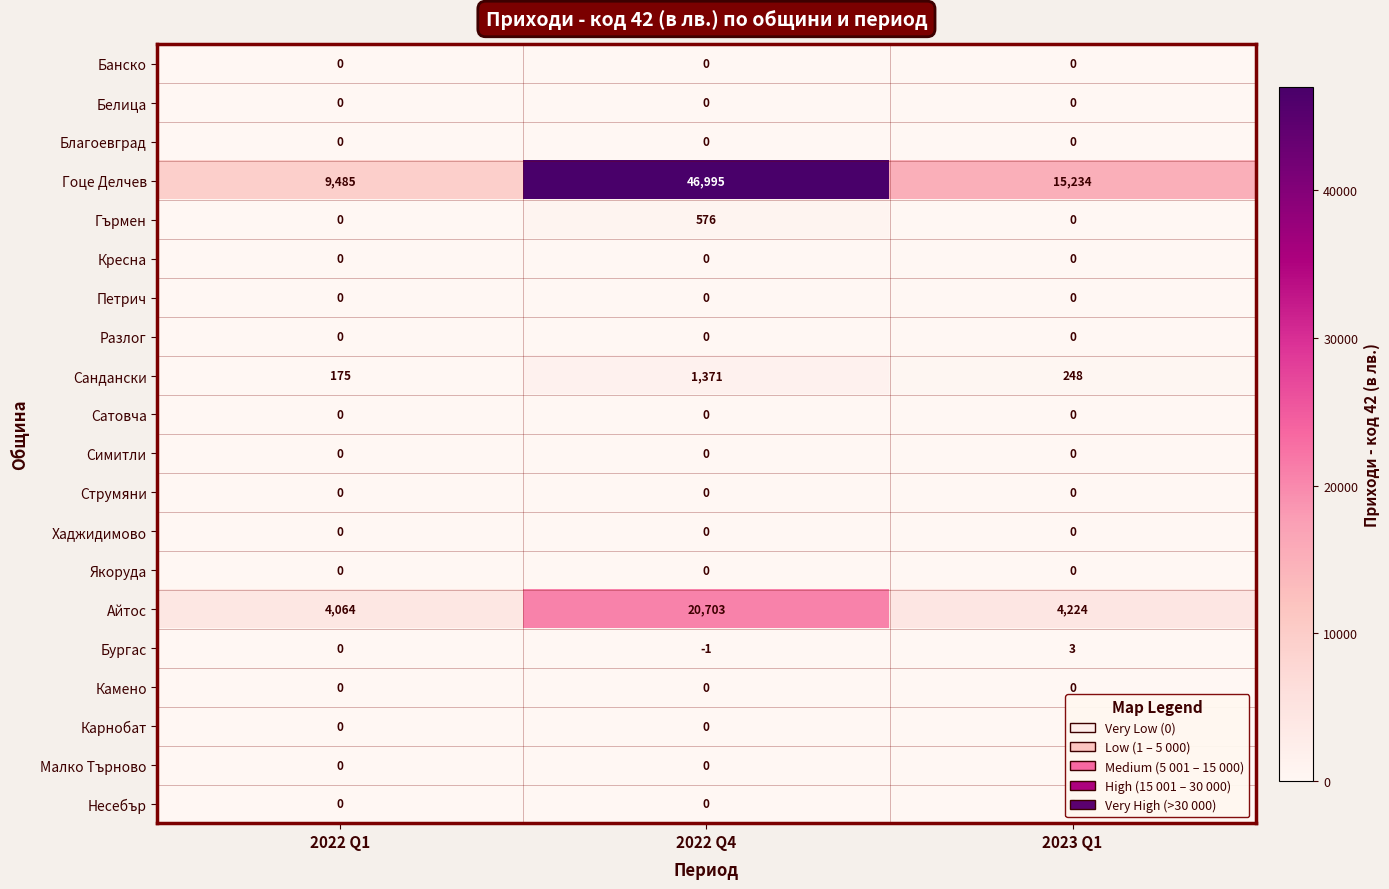

The Хаджидимово series shows 0 at 2022 Q4. True or false?

True